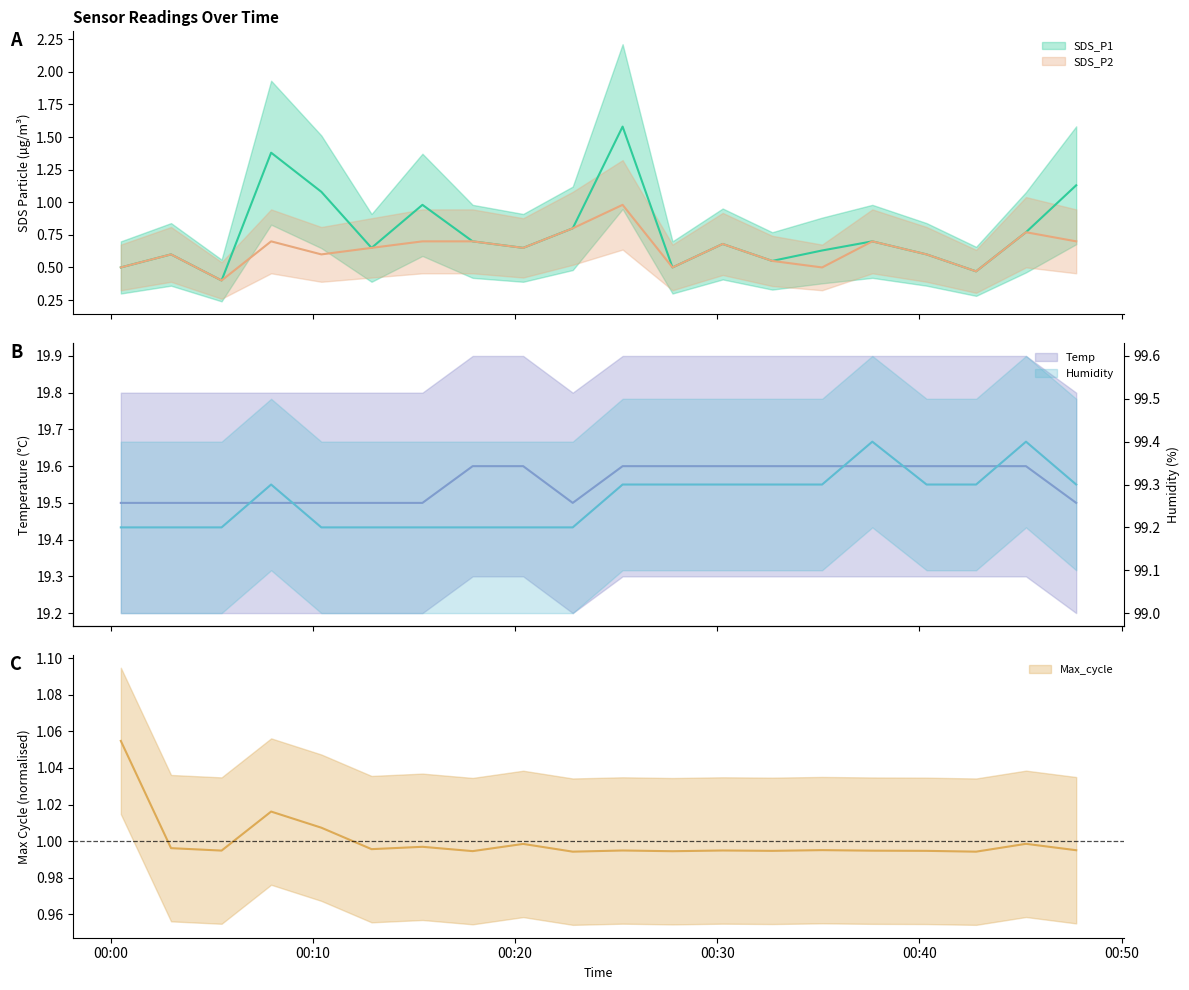

The value of SDS_P1 at 2022/06/20 00:17:54 is 1.2. True or false?

False